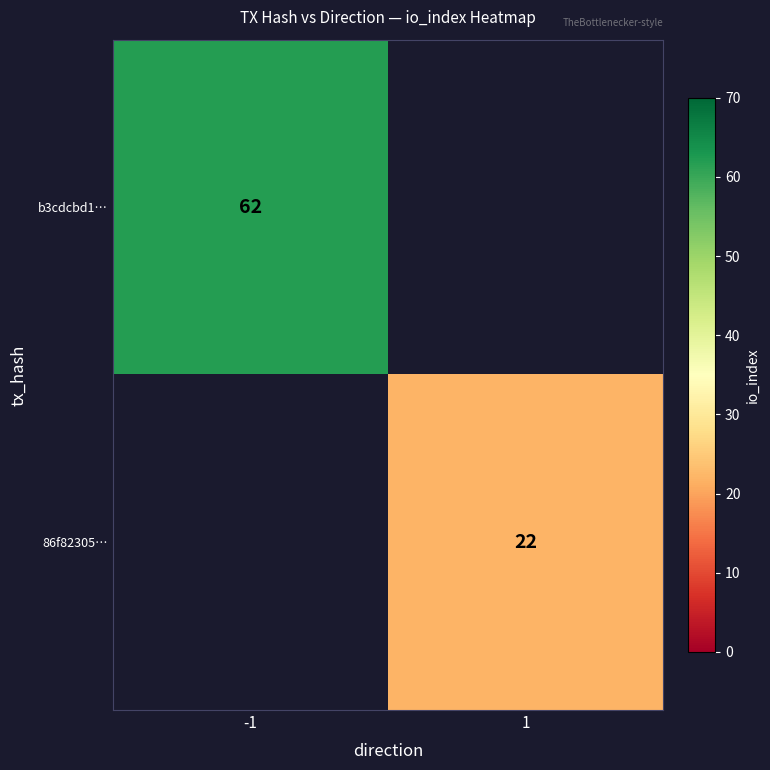

True or false: 86f82305… has a value of 22 at 1.

True